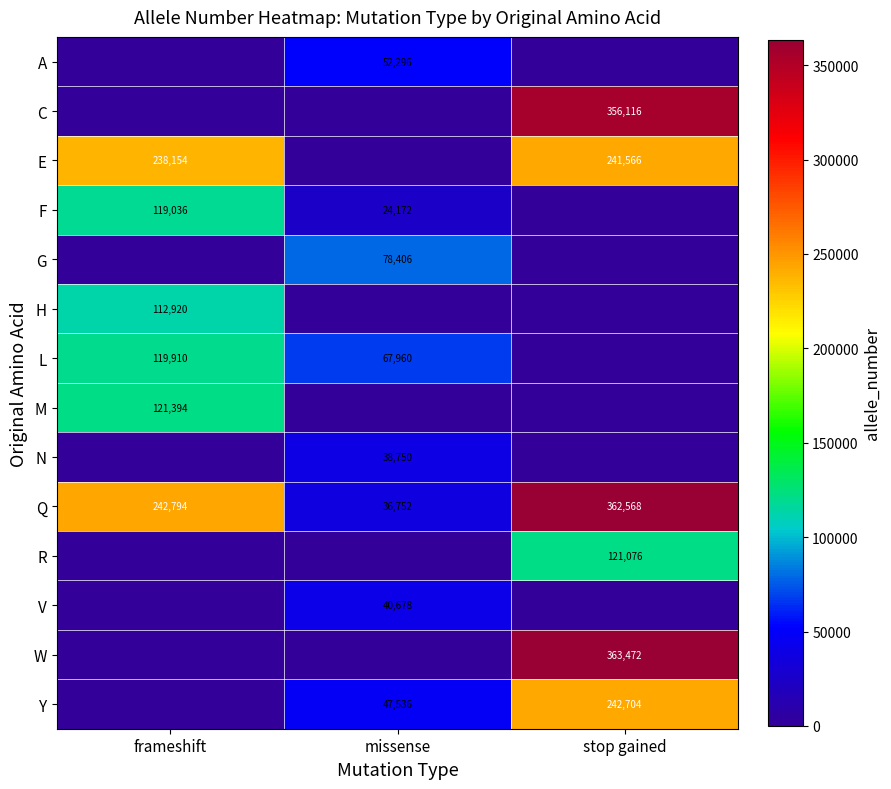

The value of A at missense is 52296. True or false?

True